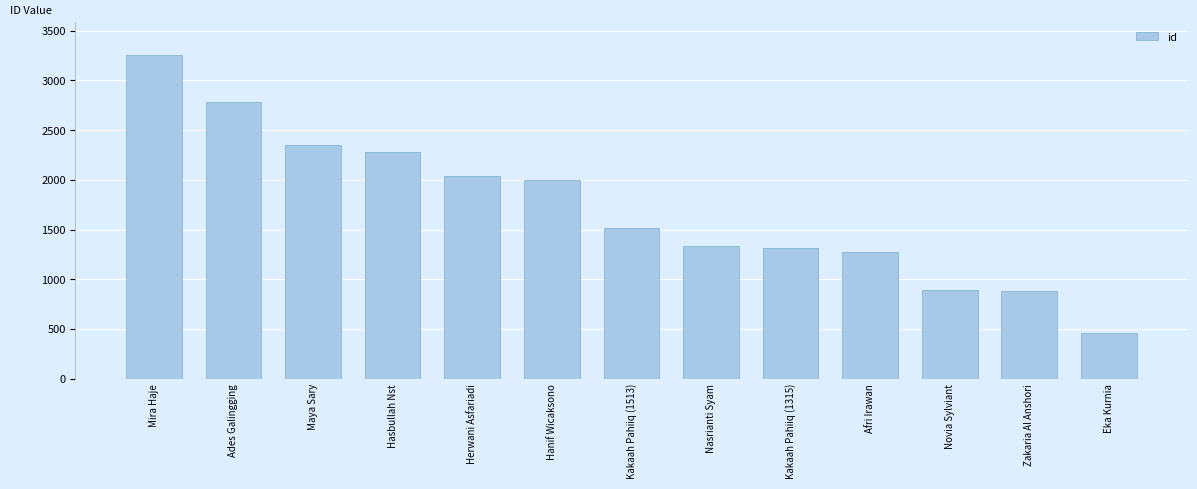

Read the value at Novia Sylviant.

896